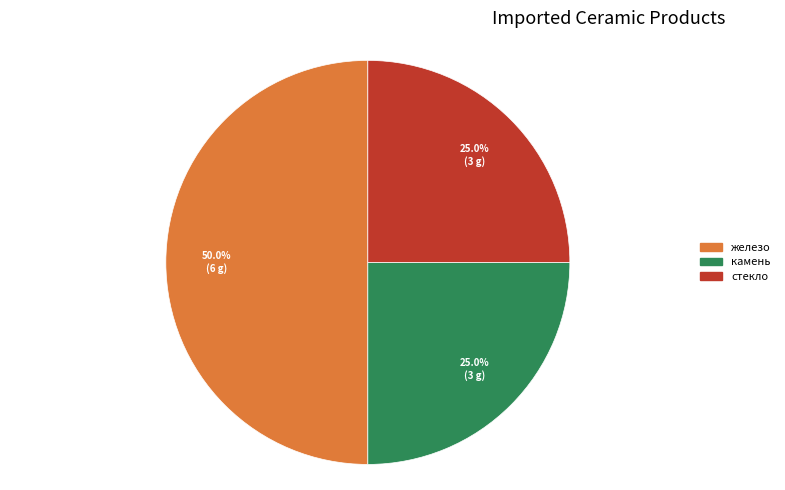

To the nearest percent, what is the difference between the largest and smallest slice percentages?

25%